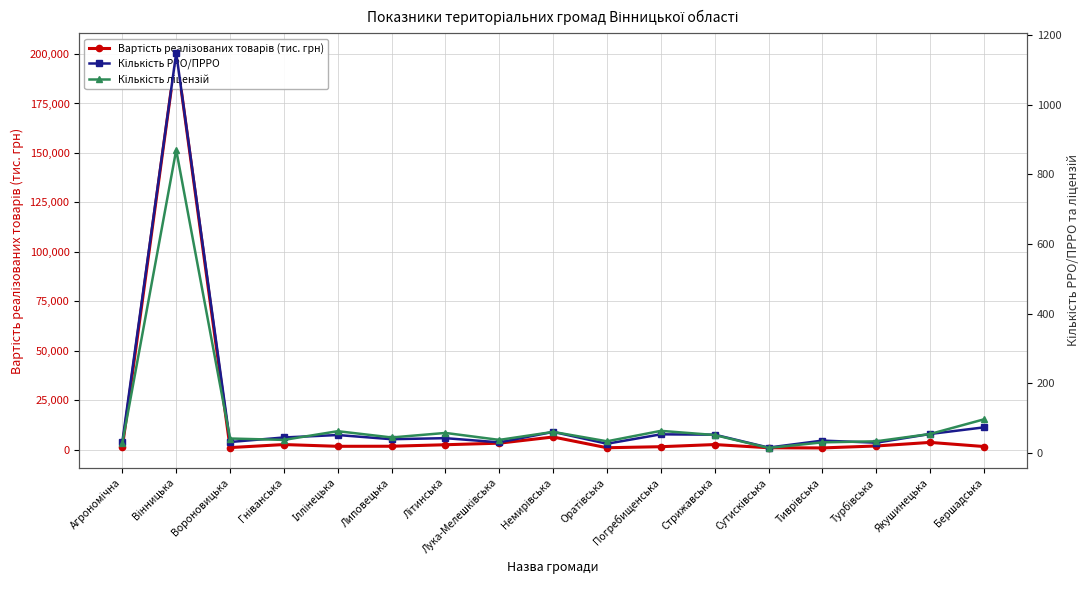

Is it true that Кількість РРО/ПРРО equals 23.9 at Гніванська?

False